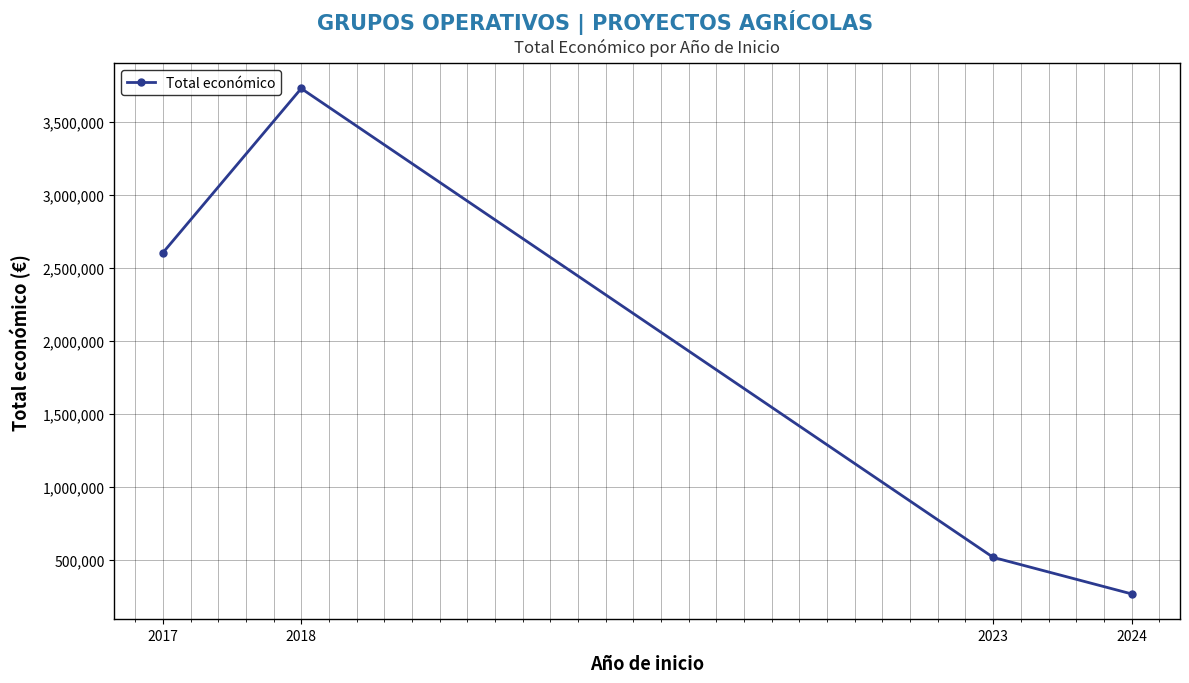

True or false: there are more than 0 points higher than both neighbors.

True